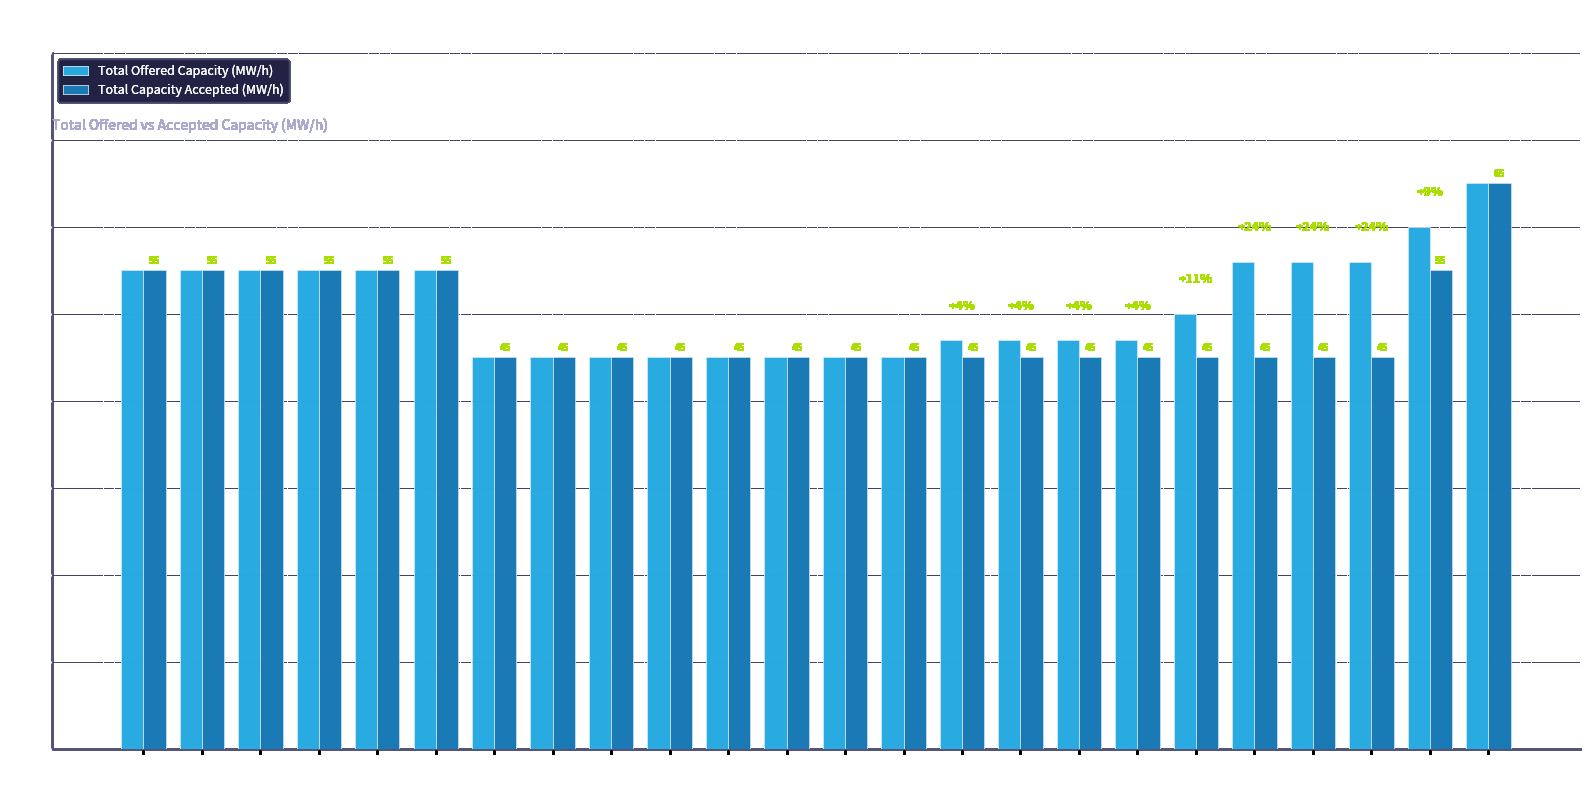

The value of Total Capacity Accepted (MW/h) at Hour
13 is 45. True or false?

True